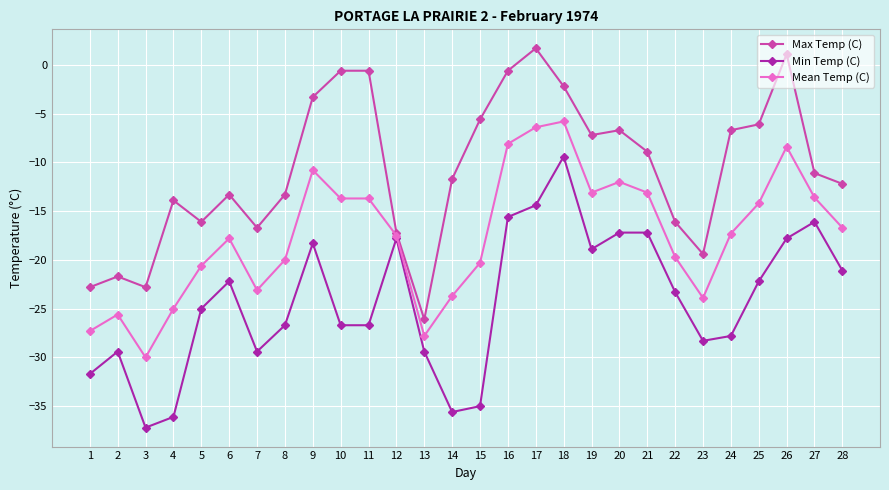

How many negative values does the Max Temp (C) series have?

26